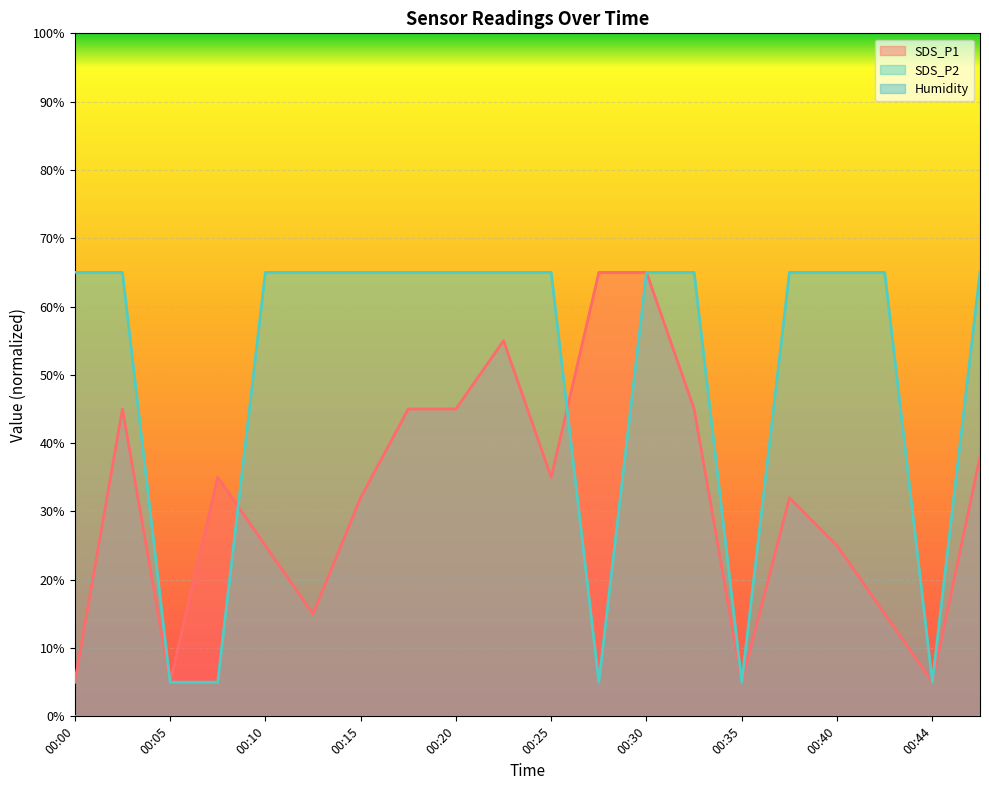

Where does the SDS_P1 series first go above 35?

00:02